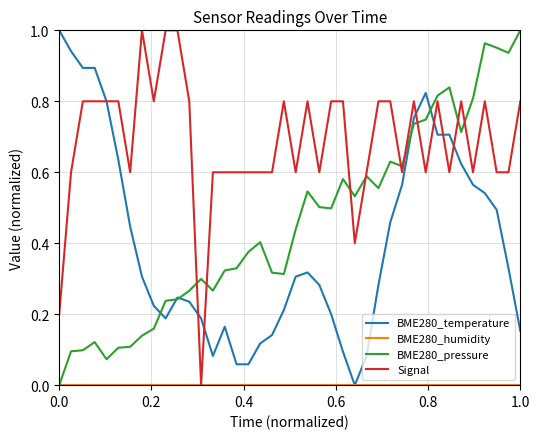

Which series has the largest total across all categories?

Signal